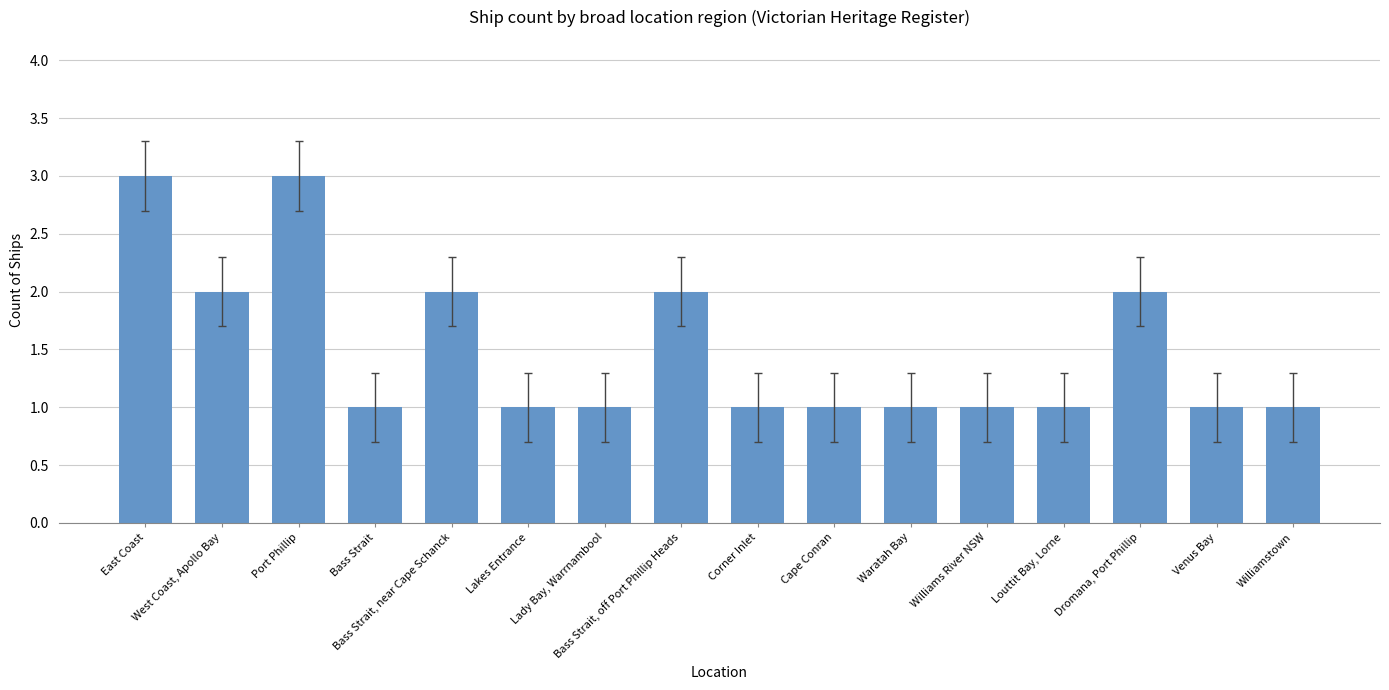

The value at Williams River NSW is 1. True or false?

True